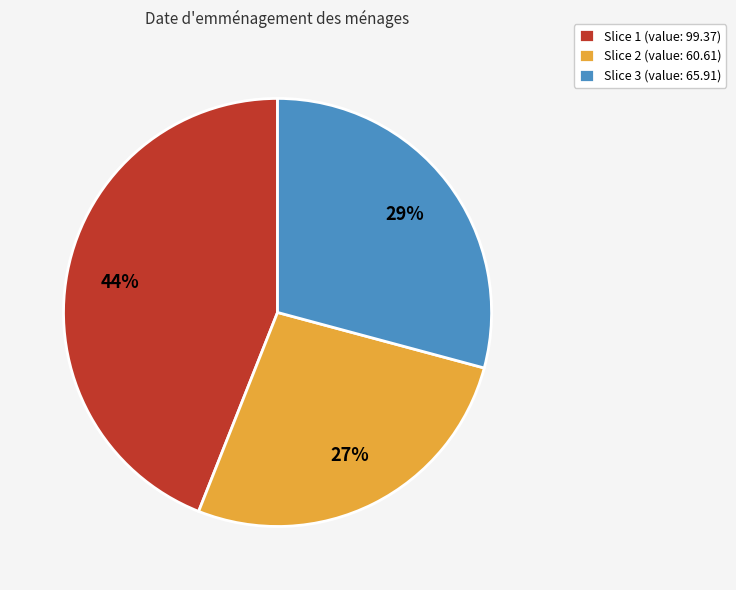

How many segments does this pie chart have?

3